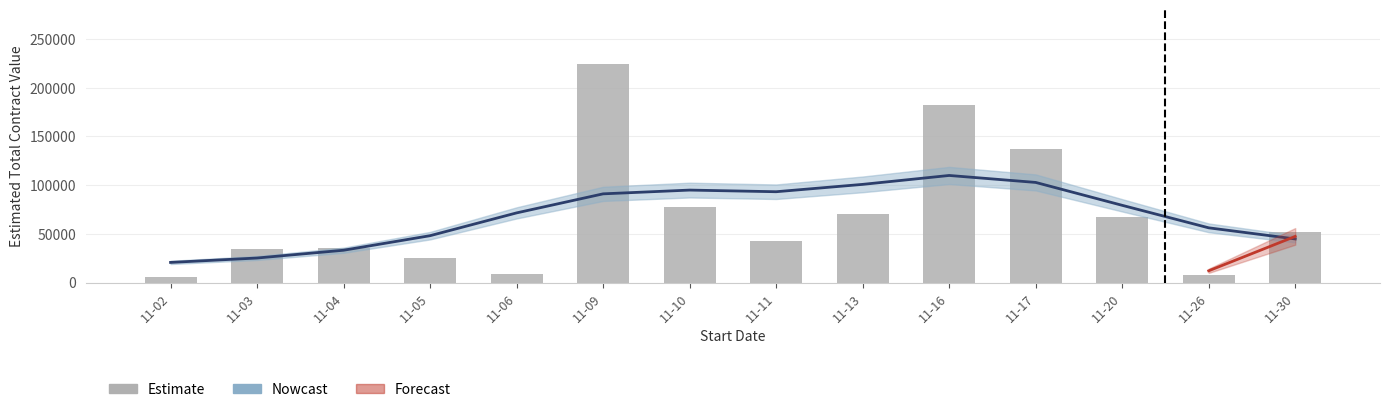

What is the difference between the second highest and second lowest values in the Estimate series?

175274.1